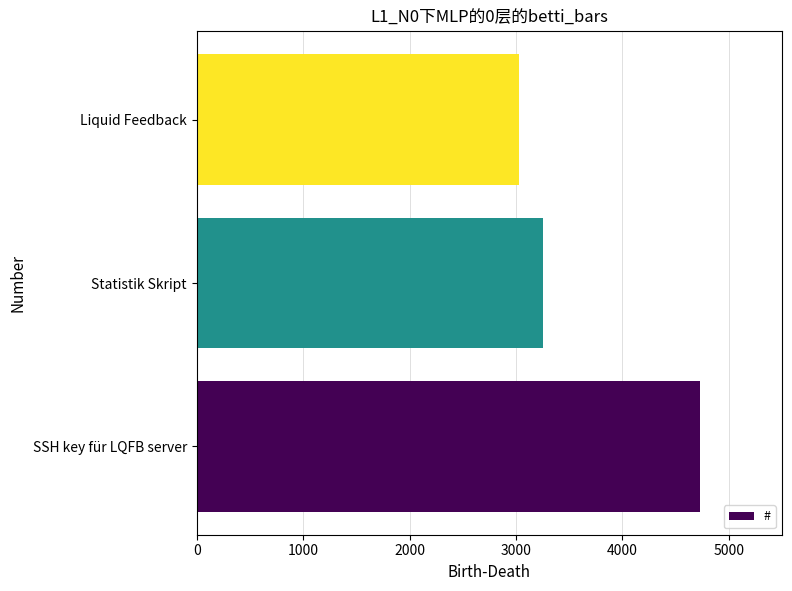

Are the bars horizontal?

Yes